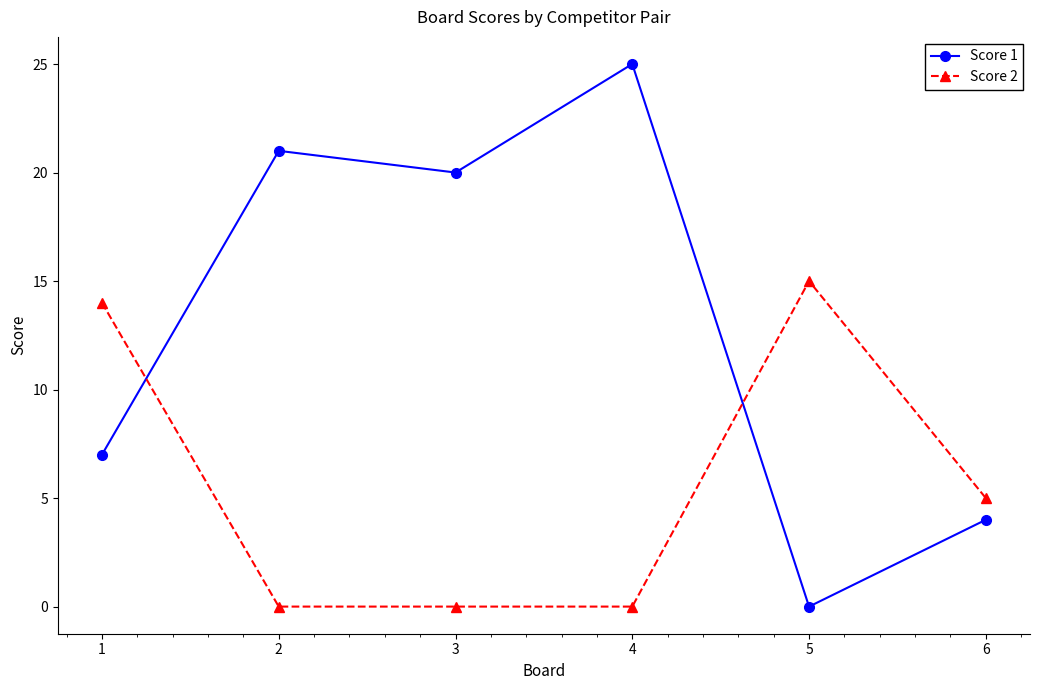

Between 2 and 4, which series saw the biggest shift?

Score 1